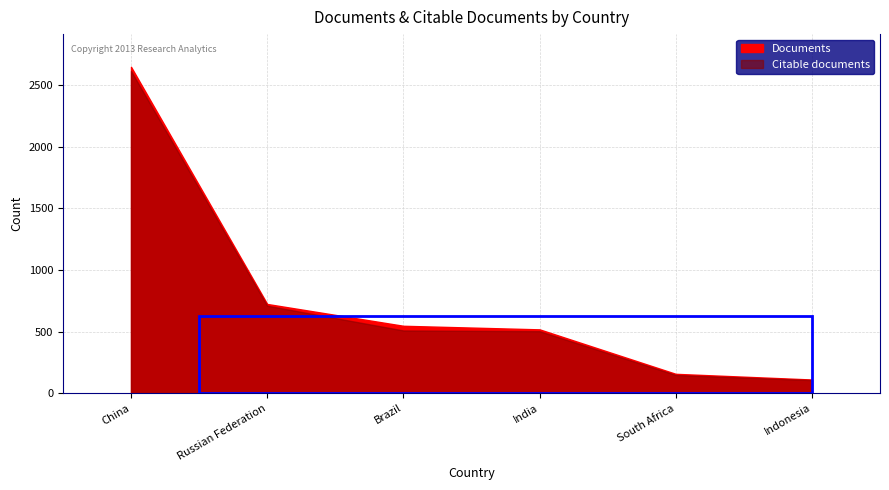

True or false: Documents and Citable documents cross at least once.

False